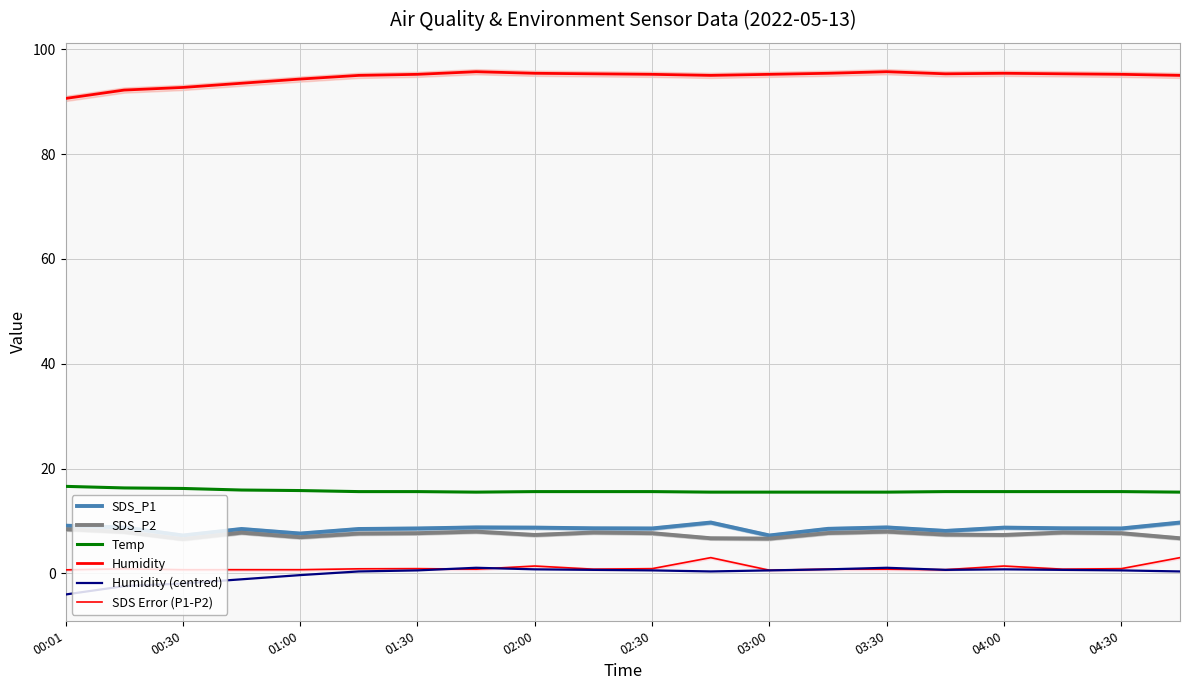

Which series has the largest total across all categories?

Humidity